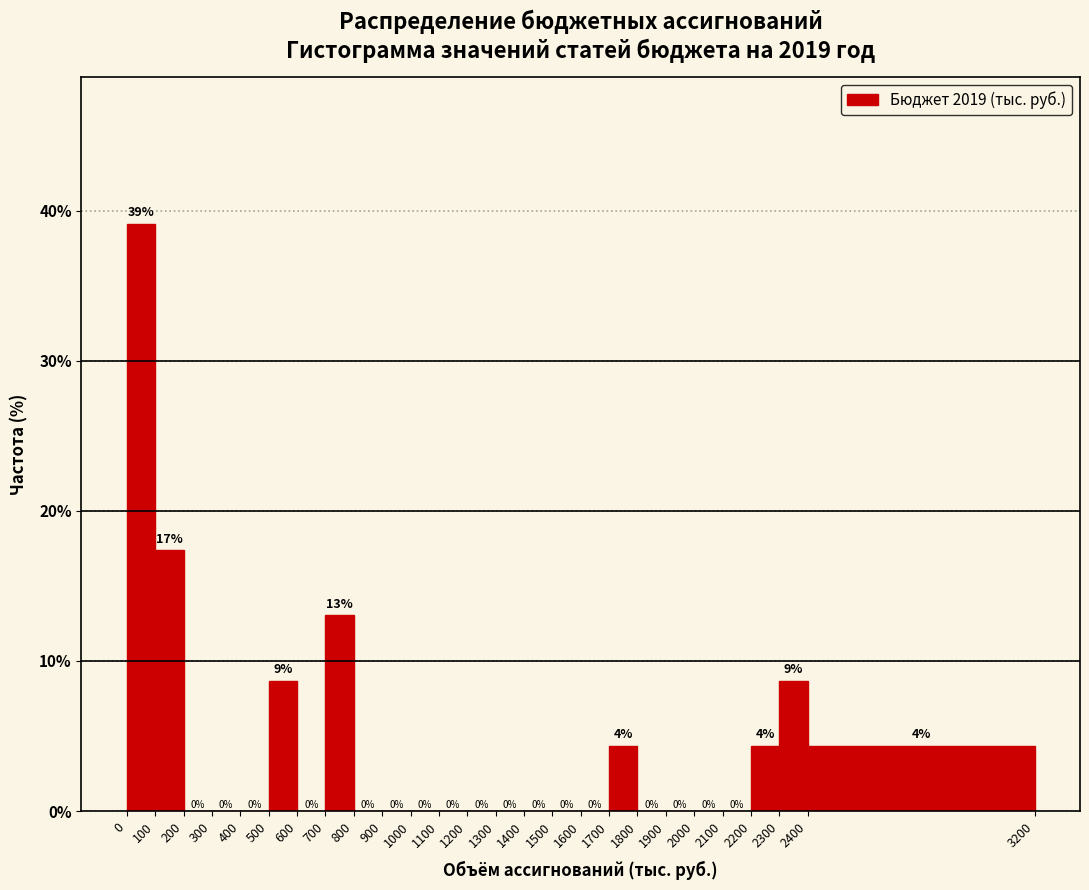

Which range on the x-axis has the tallest bar?

0 to 100